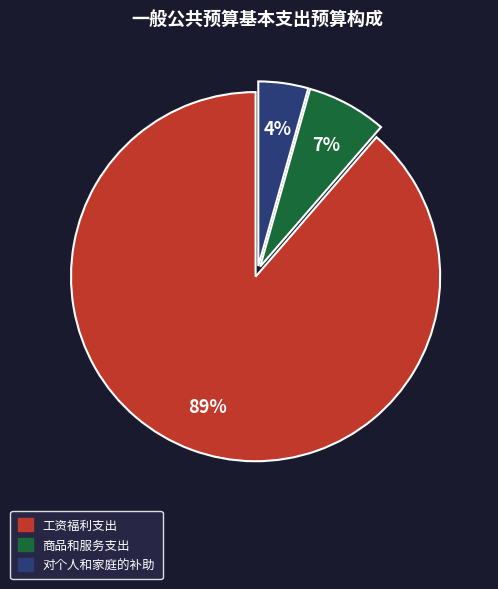

Is 工资福利支出 the majority of the pie?

Yes